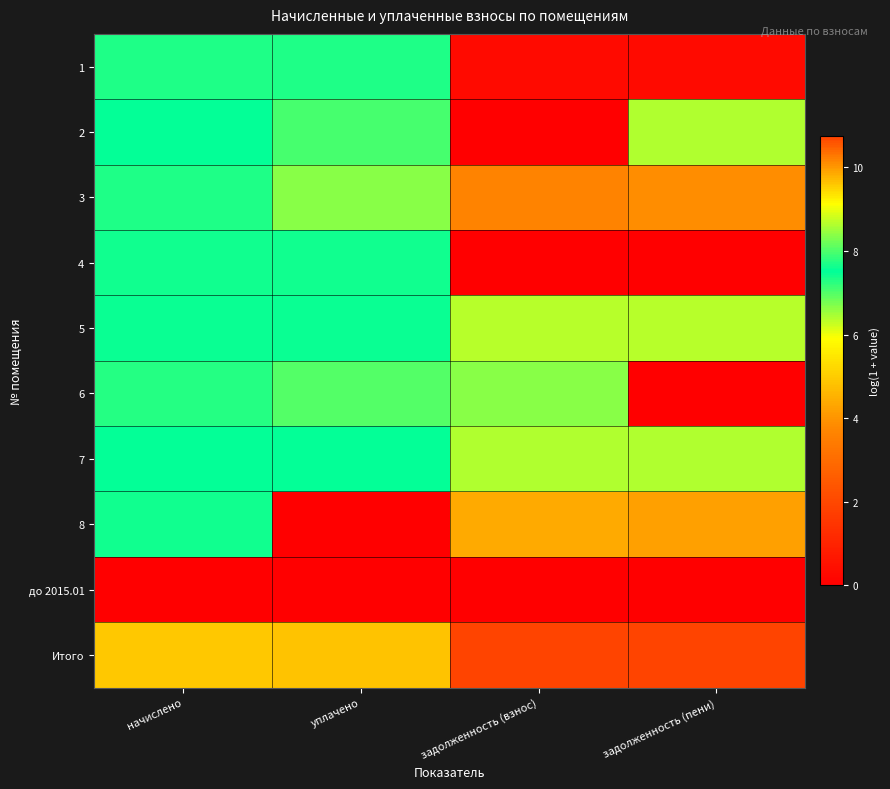

Reading left to right, extract all data points from this chart.

1: начислено=7.3	уплачено=7.3	задолженность (взнос)=0.3	задолженность (пени)=0.3
2: начислено=7.5	уплачено=7.1	задолженность (взнос)=0.0	задолженность (пени)=6.4
3: начислено=7.7	уплачено=8.4	задолженность (взнос)=10.2	задолженность (пени)=10.1
4: начислено=7.4	уплачено=7.4	задолженность (взнос)=0.0	задолженность (пени)=0.0
5: начислено=7.4	уплачено=7.4	задолженность (взнос)=6.4	задолженность (пени)=6.4
6: начислено=7.8	уплачено=8.0	задолженность (взнос)=6.7	задолженность (пени)=0.0
7: начислено=7.5	уплачено=7.5	задолженность (взнос)=6.4	задолженность (пени)=6.4
8: начислено=7.4	уплачено=0.0	задолженность (взнос)=9.8	задолженность (пени)=9.9
до 2015.01: начислено=0.0	уплачено=0.0	задолженность (взнос)=0.0	задолженность (пени)=0.0
Итого: начислено=9.6	уплачено=9.6	задолженность (взнос)=10.8	задолженность (пени)=10.7